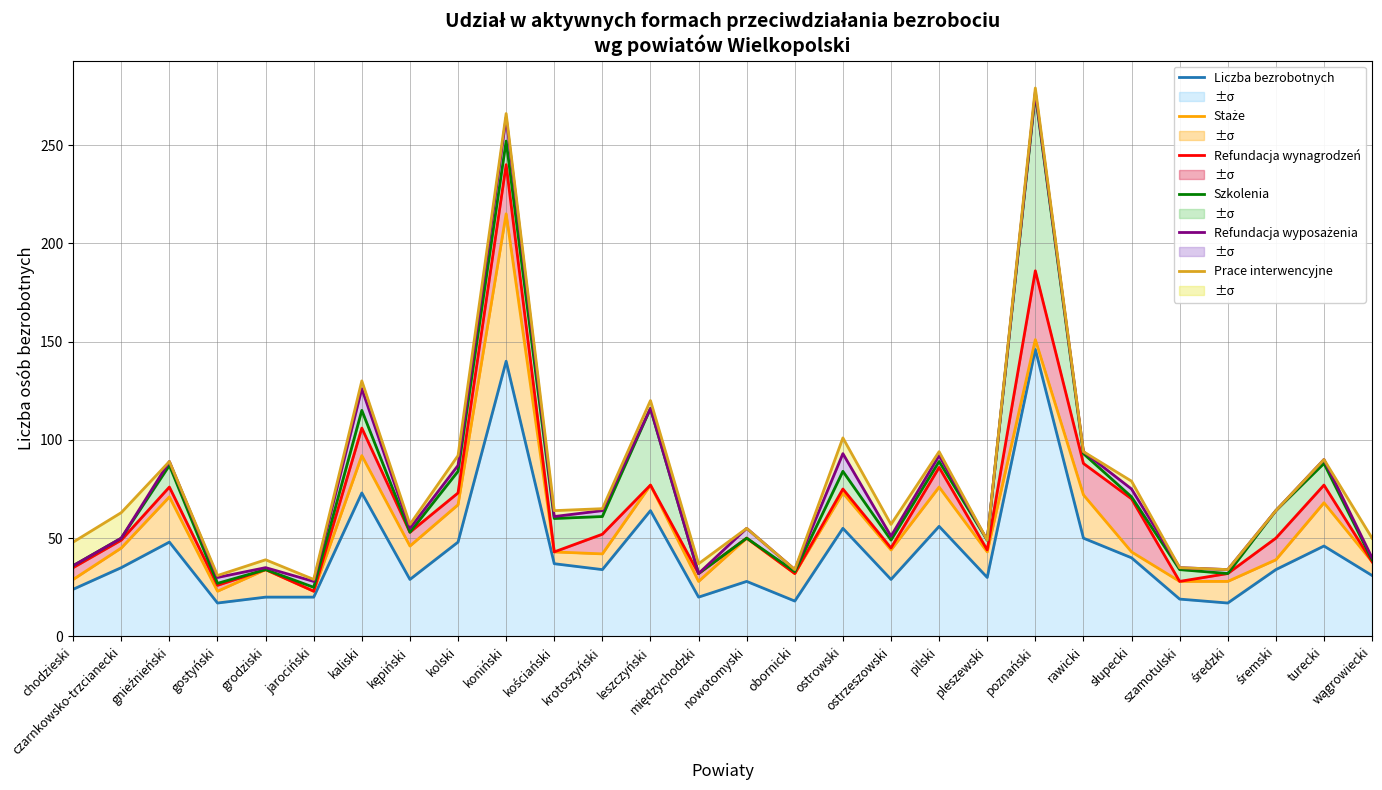

At how many categories does at least one series exceed 221?

2